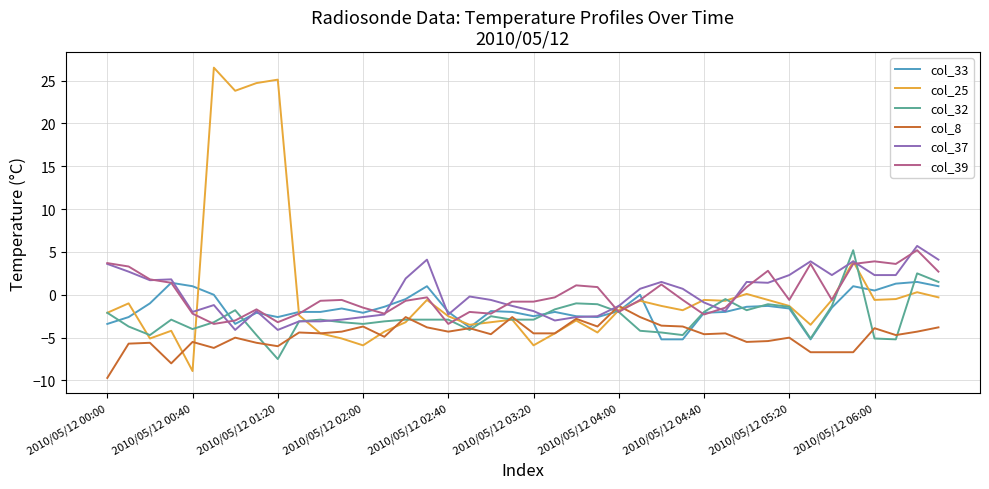

Which series has the widest spread of values?

col_25